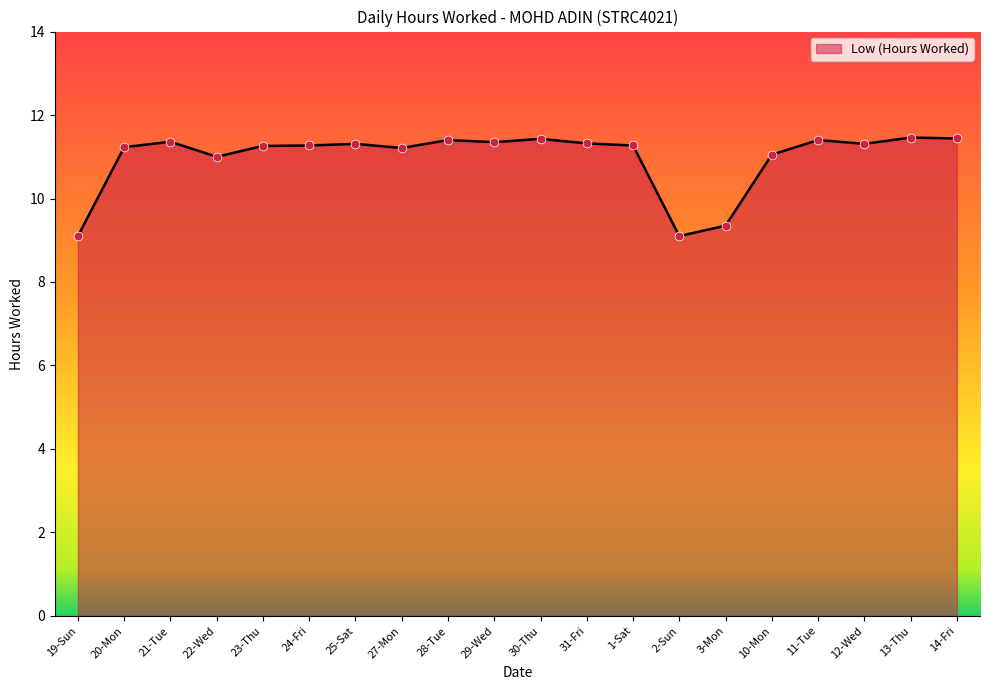

Which has a higher value, 28-Tue or 19-Sun?

28-Tue